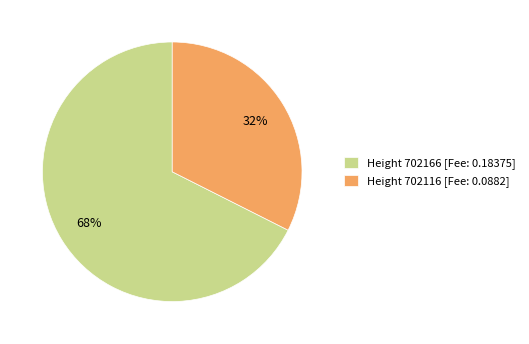

To the nearest percent, what portion does Height 702116 [Fee: 0.0882] represent?

32%